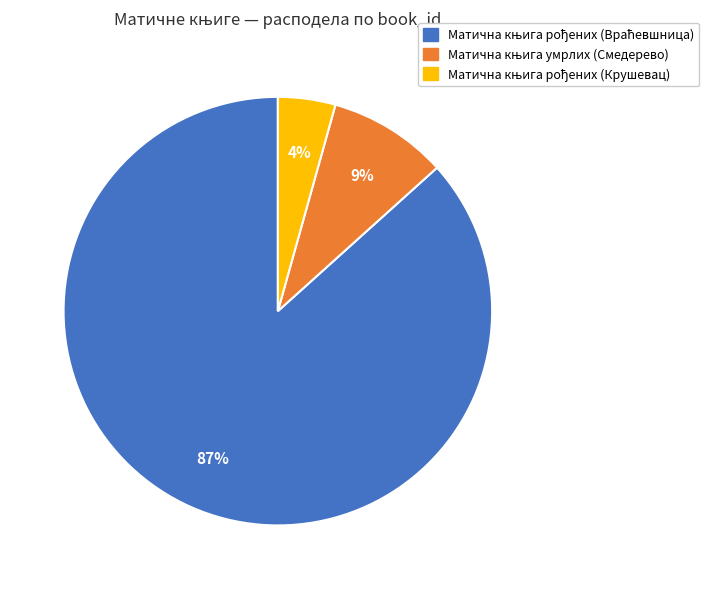

To the nearest percent, what is the average slice percentage?

33%